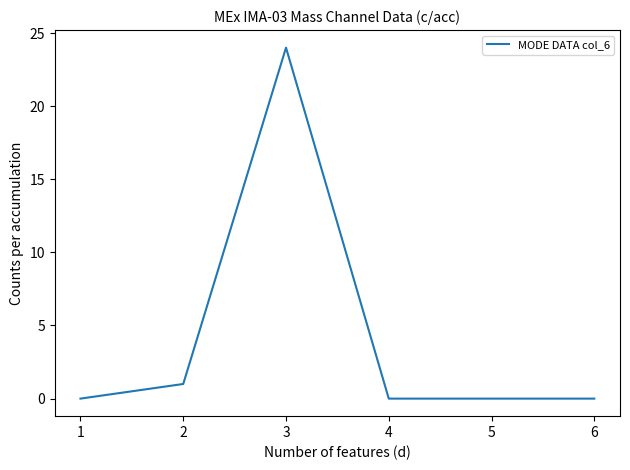

True or false: the data shows 14 at 3.

False